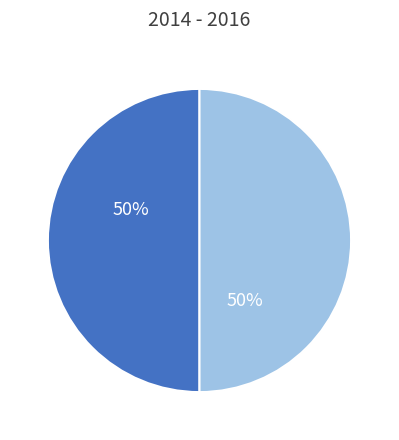

To the nearest percent, what is the average slice percentage?

50%